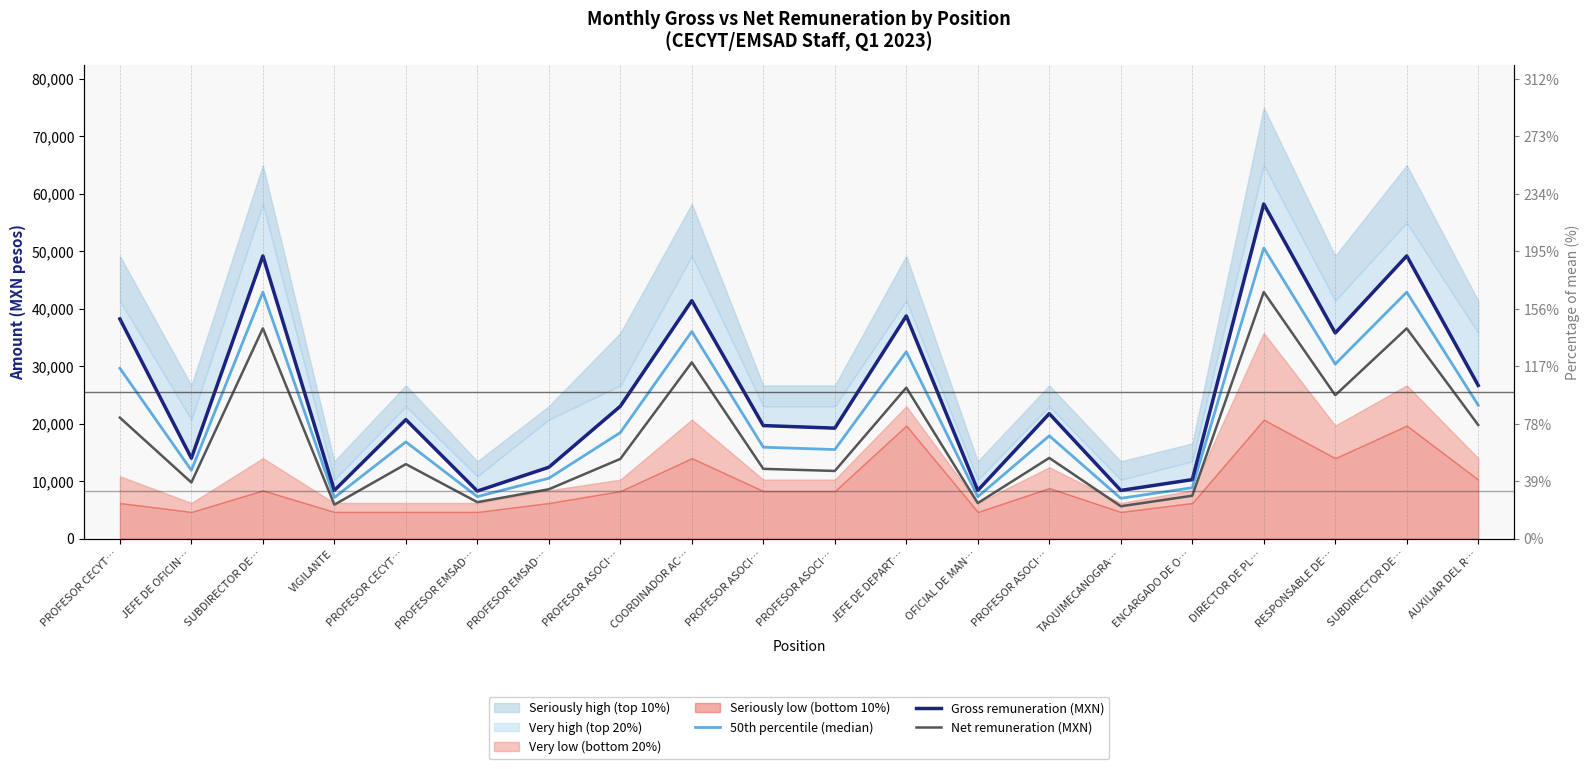

Which series has the largest total across all categories?

Gross remuneration (MXN)